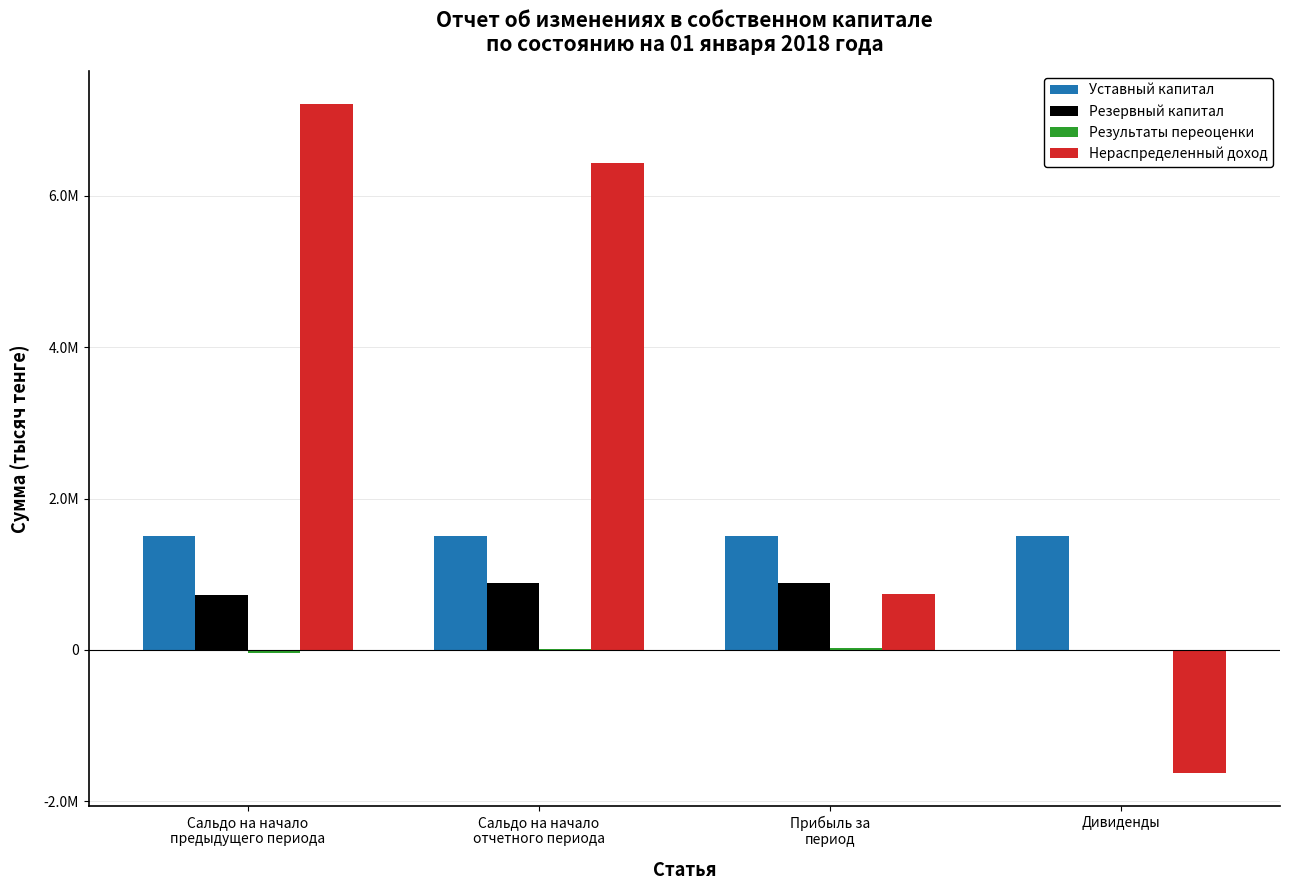

What is the value of the Нераспределенный доход bar at the 1st from the left?

7210057